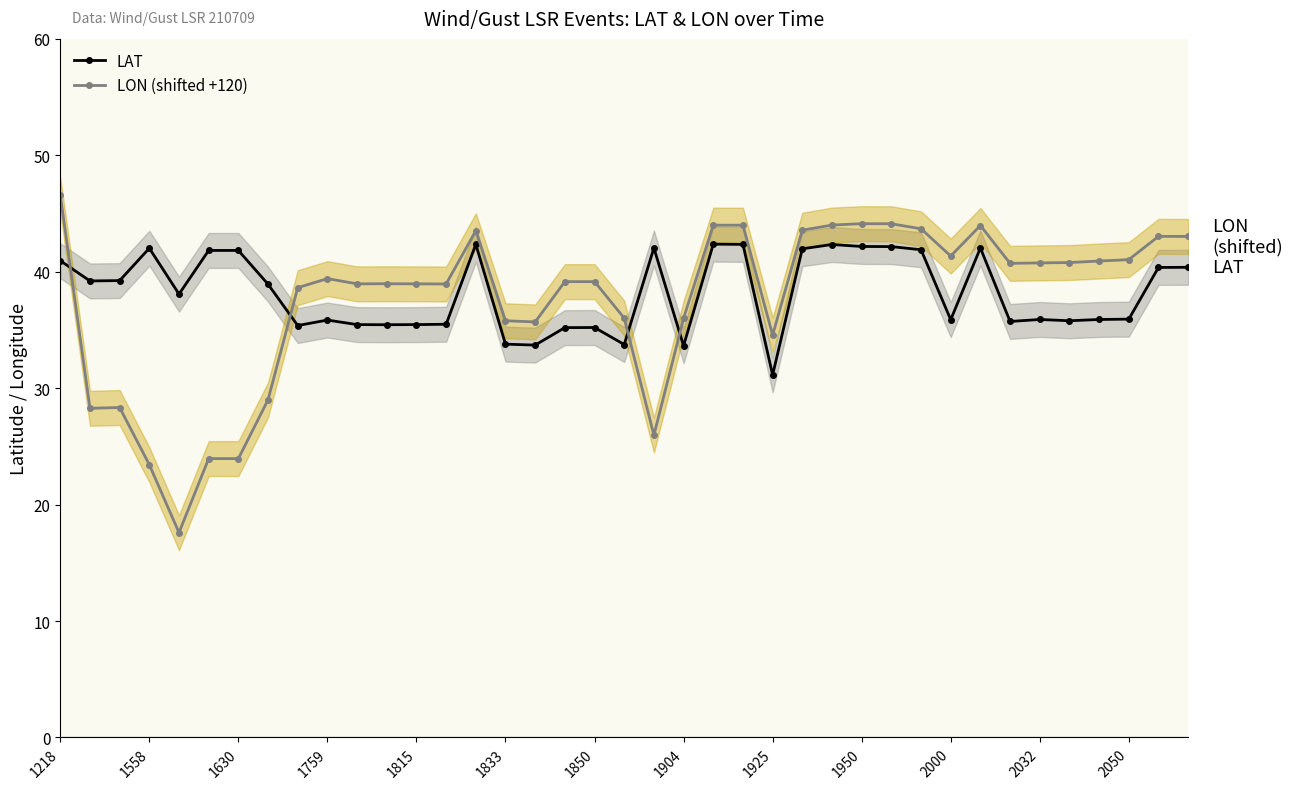

At how many categories does at least one series exceed 38?

34